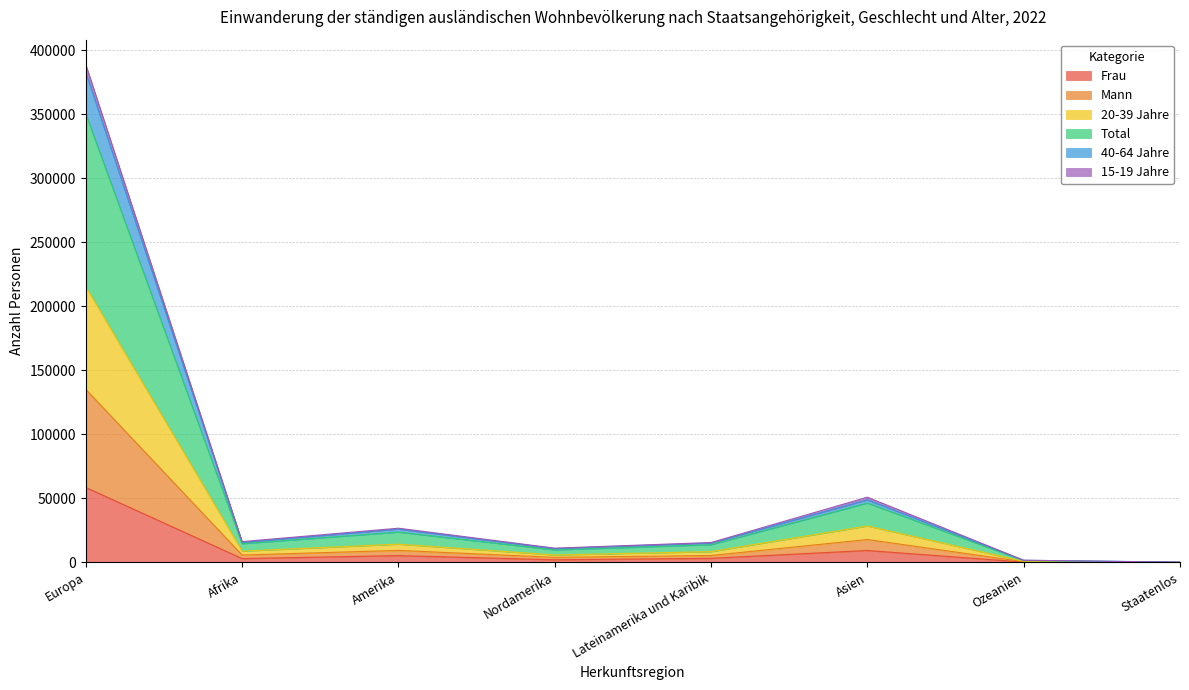

Which label corresponds to the largest value in the chart?

Europa